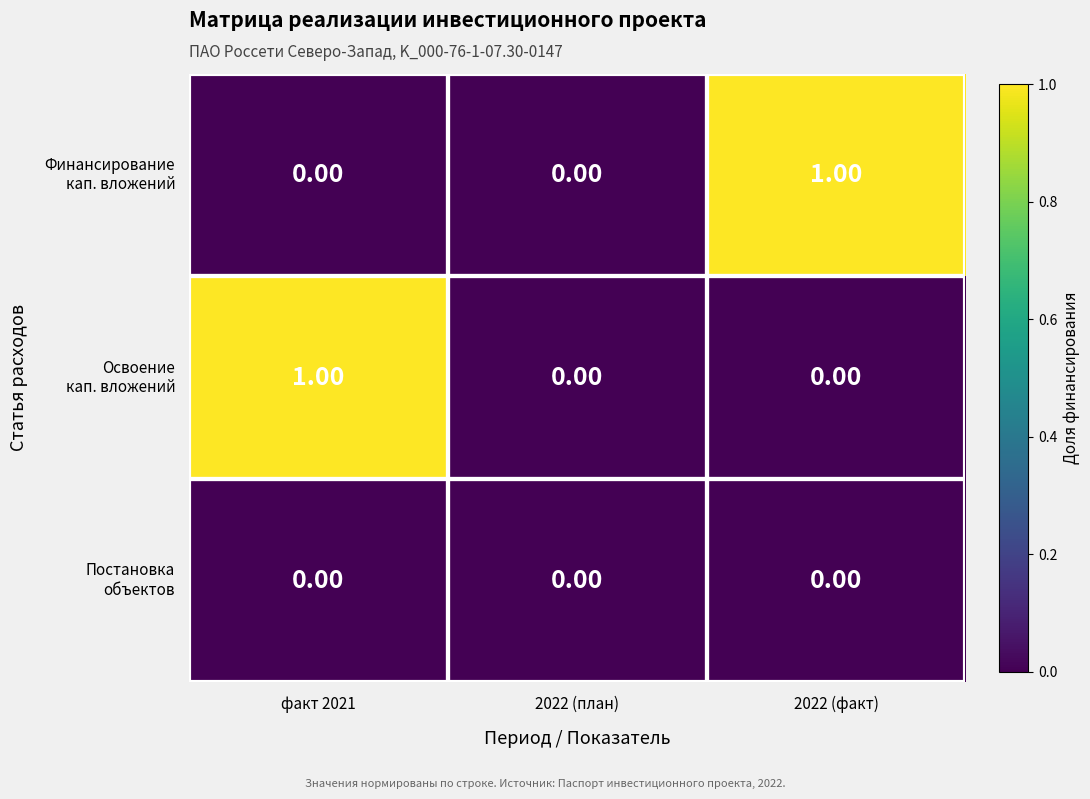

List the series in order of their peak value, highest first.

Финансирование кап. вложений, Освоение кап. вложений, Постановка объектов